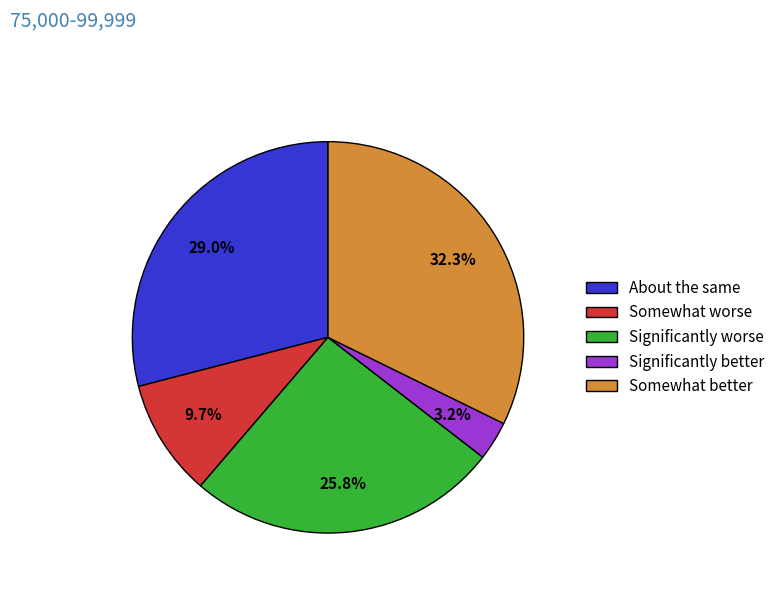

Do Significantly better and Somewhat better together represent more than half of the pie?

No